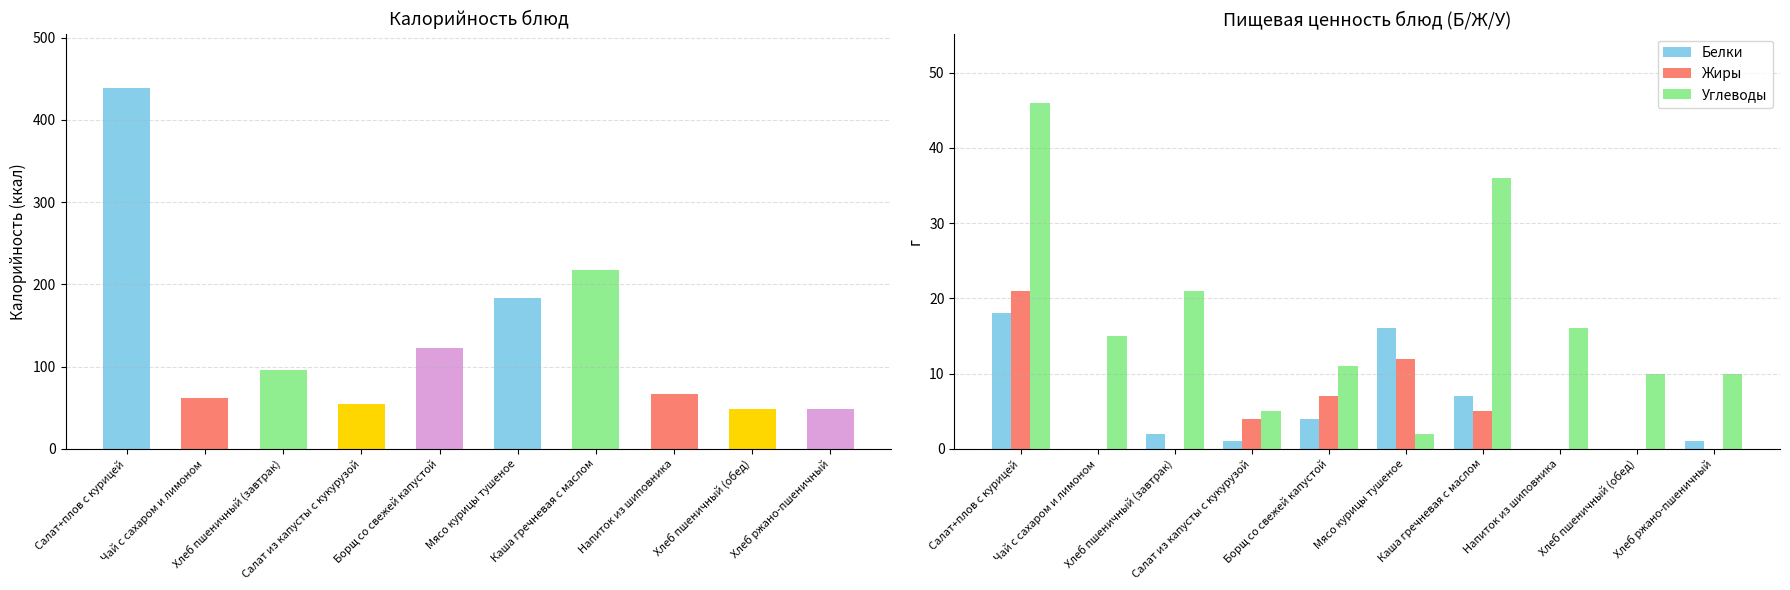

What is the difference between the second highest and second lowest values in the Углеводы series?

31